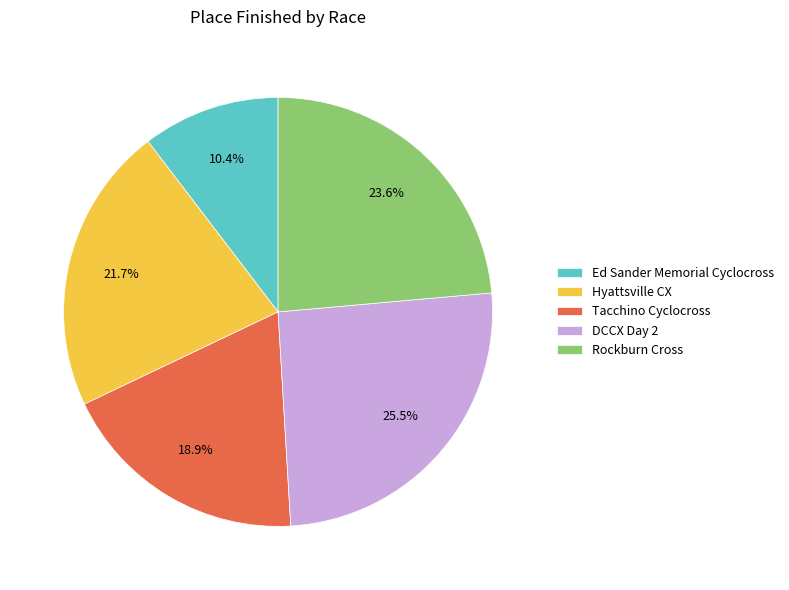

Is it true that DCCX Day 2 is 34% of the pie?

False